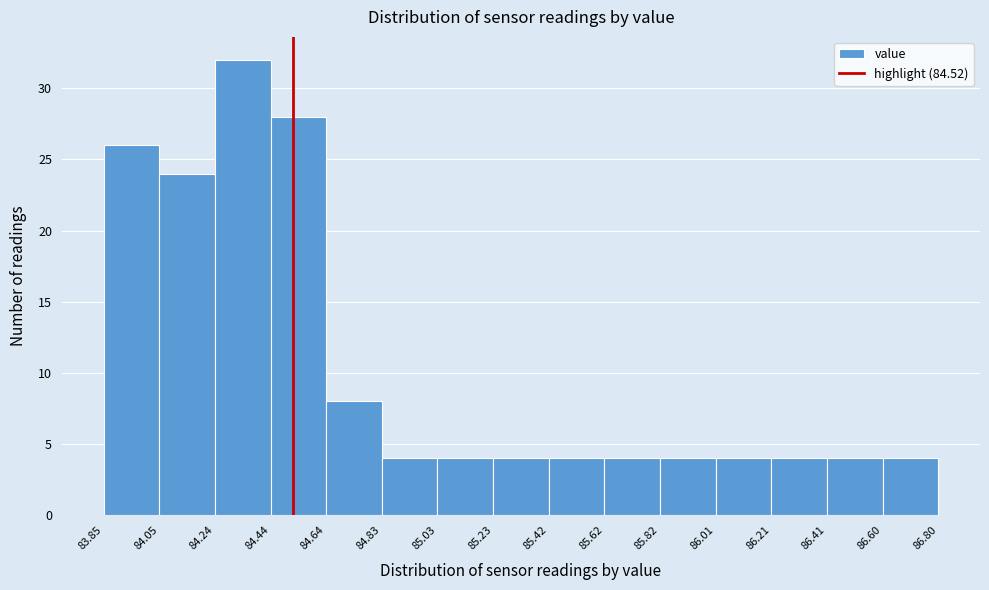

Which range on the x-axis has the tallest bar?

84.24 to 84.44